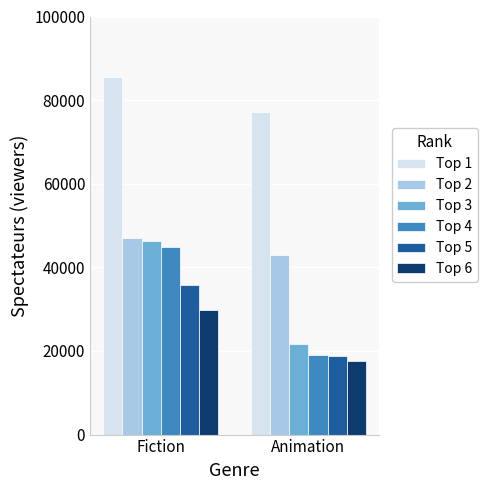

How many groups of bars are there?

2